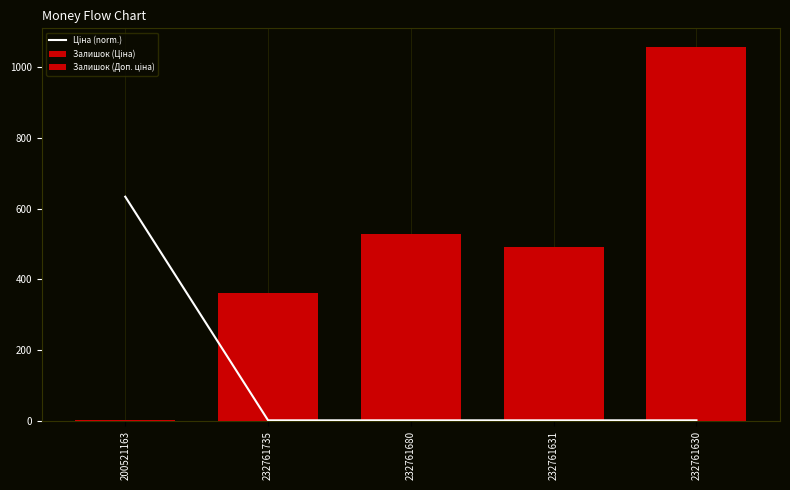

Which series changed the most between 232761631 and 232761630?

Залишок (Ціна)